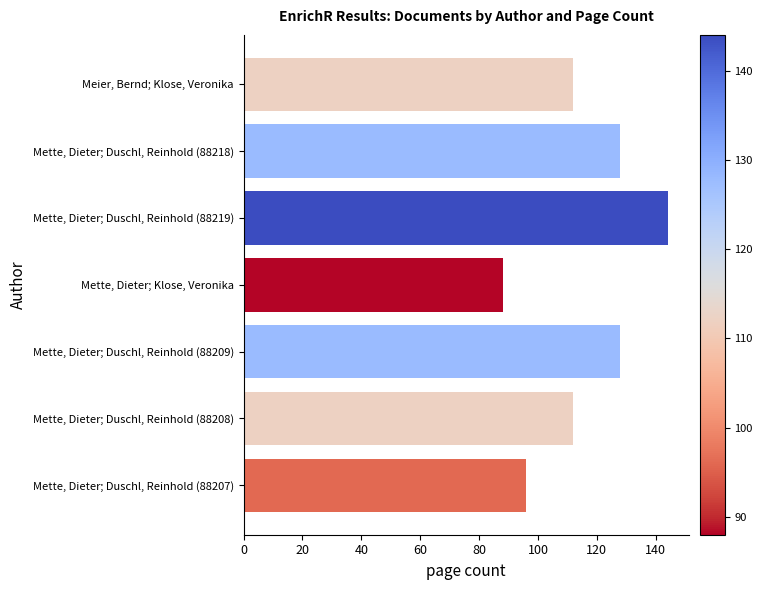

What is the change in value from Meier, Bernd; Klose, Veronika to Mette, Dieter; Klose, Veronika?

-24